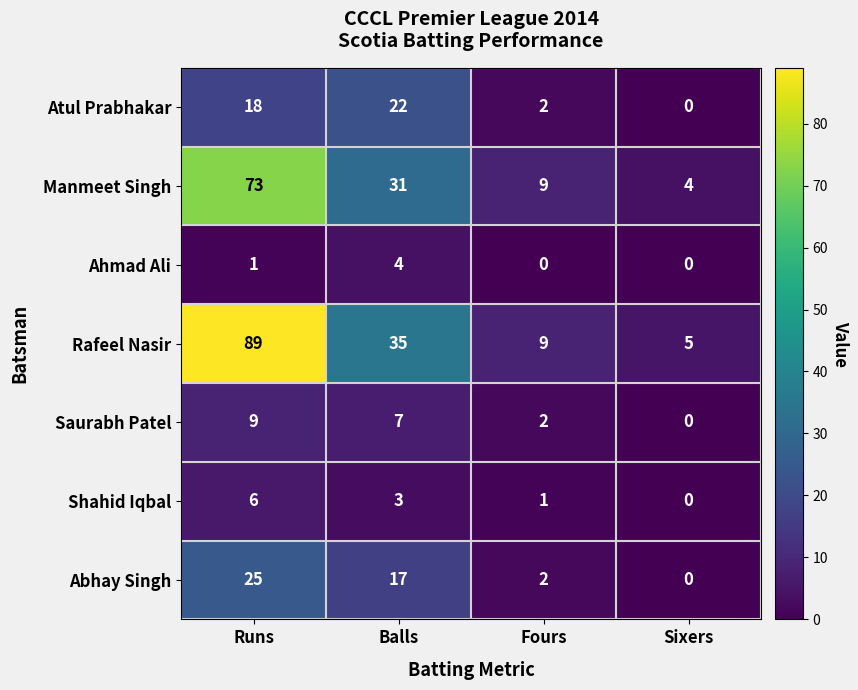

How many values in the Manmeet Singh series are below 31?

2